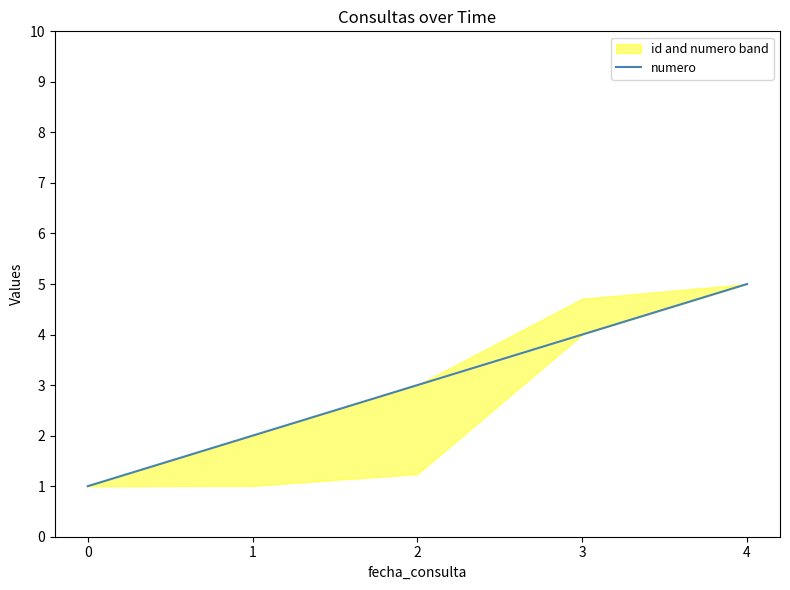

What is the change in value from 0 to 4?

+4